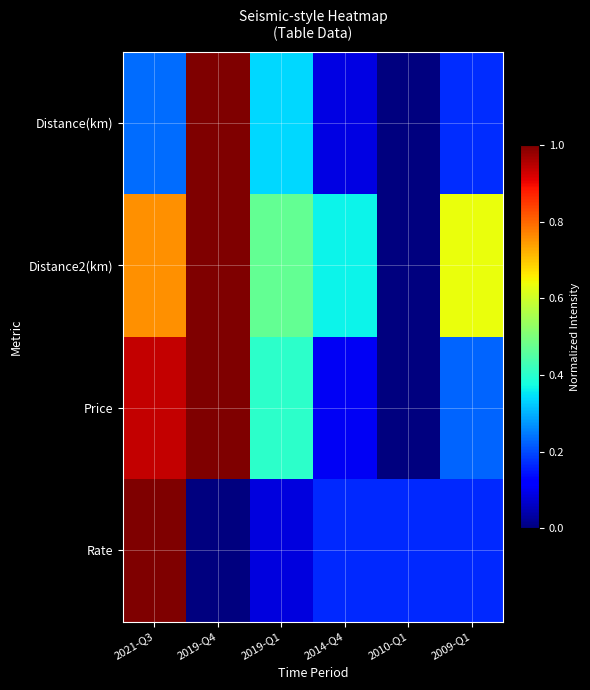

Reading left to right, list all the values displayed in this chart.

Distance(km): 2021-Q3=0.2	2019-Q4=1.0	2019-Q1=0.3	2014-Q4=0.1	2010-Q1=0.0	2009-Q1=0.2
Distance2(km): 2021-Q3=0.8	2019-Q4=1.0	2019-Q1=0.5	2014-Q4=0.4	2010-Q1=0.0	2009-Q1=0.6
Price: 2021-Q3=0.9	2019-Q4=1.0	2019-Q1=0.4	2014-Q4=0.1	2010-Q1=0.0	2009-Q1=0.2
Rate: 2021-Q3=1.0	2019-Q4=0.0	2019-Q1=0.1	2014-Q4=0.2	2010-Q1=0.2	2009-Q1=0.2